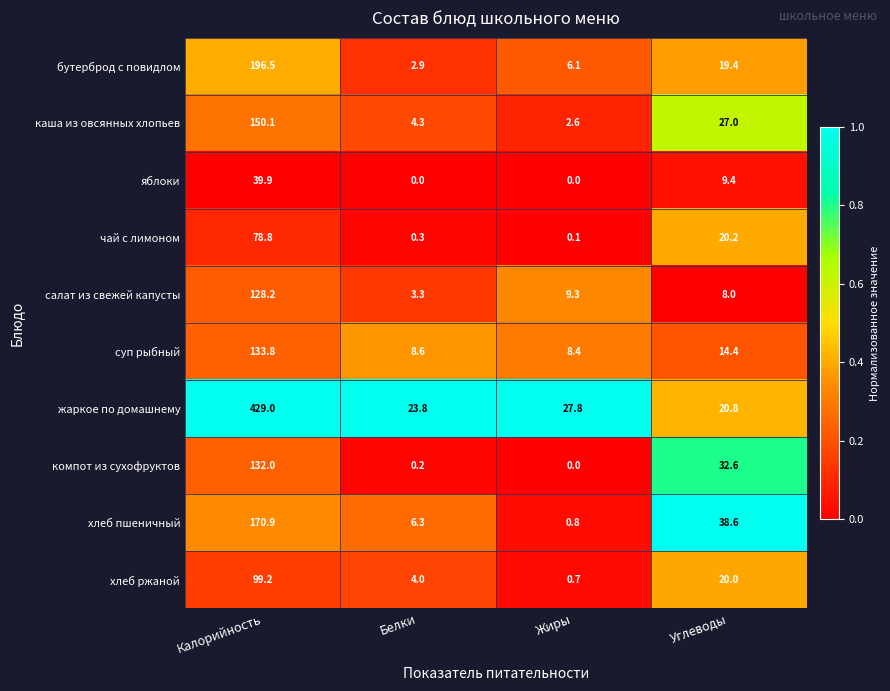

At which category is the sum across all series the highest?

Калорийность